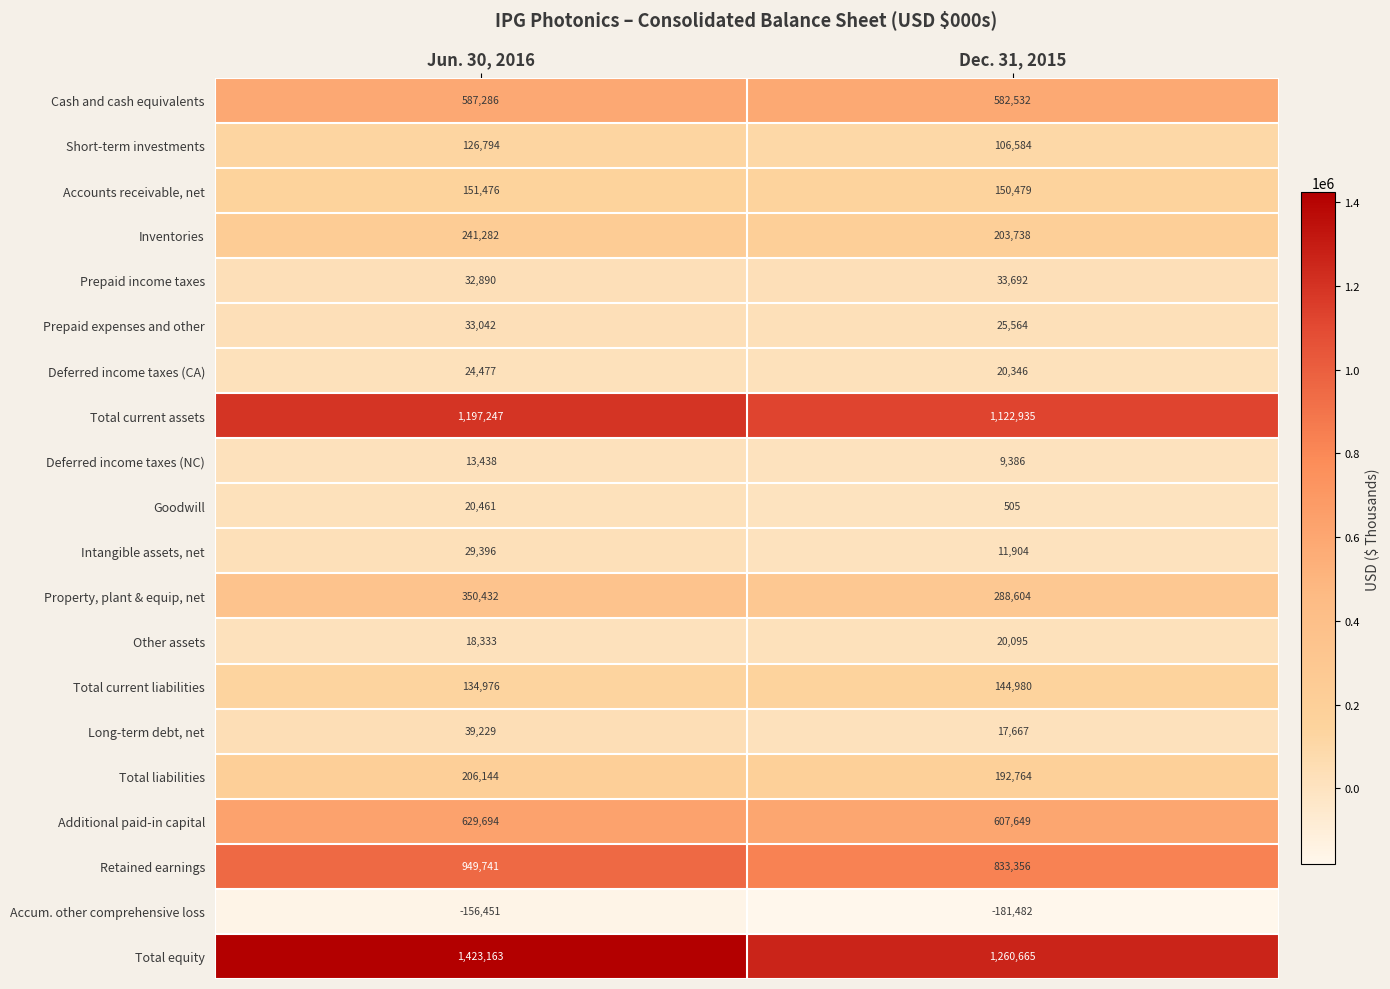

What is the spread (max minus min) of values at Dec. 31, 2015?

1442147